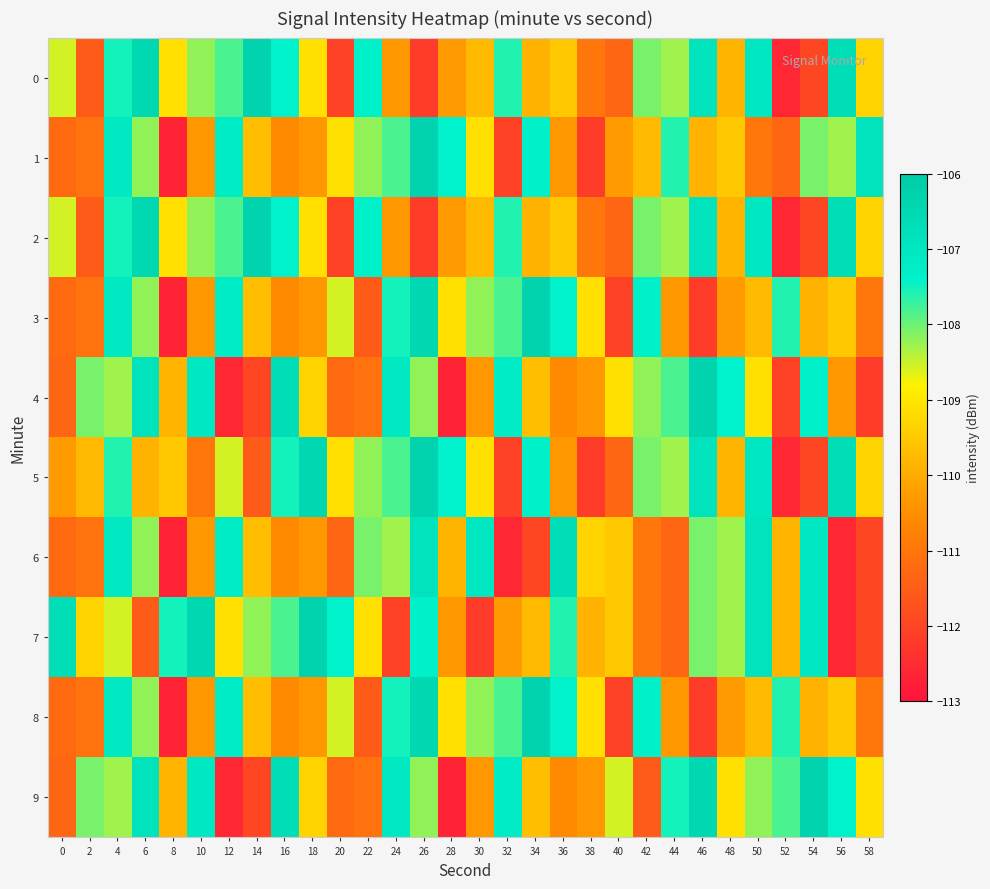

Reading left to right, transcribe all the data shown in this chart.

0: 0=-108.6	2=-111.5	4=-107.5	6=-106.5	8=-109.1	10=-108.2	12=-107.8	14=-106.3	16=-107.4	18=-109.1	20=-112.1	22=-107.4	24=-110.3	26=-112.2	28=-110.3	30=-109.7	32=-107.6	34=-109.9	36=-109.5	38=-111.0	40=-111.3	42=-108.1	44=-108.3	46=-106.9	48=-109.8	50=-107.1	52=-112.6	54=-112.0	56=-106.7	58=-109.3
1: 0=-111.2	2=-111.1	4=-107.1	6=-108.2	8=-112.7	10=-110.4	12=-107.2	14=-109.7	16=-110.6	18=-110.3	20=-109.1	22=-108.2	24=-107.8	26=-106.3	28=-107.4	30=-109.1	32=-112.1	34=-107.4	36=-110.3	38=-112.2	40=-110.3	42=-109.7	44=-107.6	46=-109.9	48=-109.5	50=-111.0	52=-111.3	54=-108.1	56=-108.3	58=-106.9
2: 0=-108.6	2=-111.5	4=-107.5	6=-106.5	8=-109.1	10=-108.2	12=-107.8	14=-106.3	16=-107.4	18=-109.1	20=-112.1	22=-107.4	24=-110.3	26=-112.2	28=-110.3	30=-109.7	32=-107.6	34=-109.9	36=-109.5	38=-111.0	40=-111.3	42=-108.1	44=-108.3	46=-106.9	48=-109.8	50=-107.1	52=-112.6	54=-112.0	56=-106.7	58=-109.3
3: 0=-111.2	2=-111.1	4=-107.1	6=-108.2	8=-112.7	10=-110.4	12=-107.2	14=-109.7	16=-110.6	18=-110.3	20=-108.6	22=-111.5	24=-107.5	26=-106.5	28=-109.1	30=-108.2	32=-107.8	34=-106.3	36=-107.4	38=-109.1	40=-112.1	42=-107.4	44=-110.3	46=-112.2	48=-110.3	50=-109.7	52=-107.6	54=-109.9	56=-109.5	58=-111.0
4: 0=-111.3	2=-108.1	4=-108.3	6=-106.9	8=-109.8	10=-107.1	12=-112.6	14=-112.0	16=-106.7	18=-109.3	20=-111.2	22=-111.1	24=-107.1	26=-108.2	28=-112.7	30=-110.4	32=-107.2	34=-109.7	36=-110.6	38=-110.3	40=-109.1	42=-108.2	44=-107.8	46=-106.3	48=-107.4	50=-109.1	52=-112.1	54=-107.4	56=-110.3	58=-112.2
5: 0=-110.3	2=-109.7	4=-107.6	6=-109.9	8=-109.5	10=-111.0	12=-108.6	14=-111.5	16=-107.5	18=-106.5	20=-109.1	22=-108.2	24=-107.8	26=-106.3	28=-107.4	30=-109.1	32=-112.1	34=-107.4	36=-110.3	38=-112.2	40=-111.3	42=-108.1	44=-108.3	46=-106.9	48=-109.8	50=-107.1	52=-112.6	54=-112.0	56=-106.7	58=-109.3
6: 0=-111.2	2=-111.1	4=-107.1	6=-108.2	8=-112.7	10=-110.4	12=-107.2	14=-109.7	16=-110.6	18=-110.3	20=-111.3	22=-108.1	24=-108.3	26=-106.9	28=-109.8	30=-107.1	32=-112.6	34=-112.0	36=-106.7	38=-109.3	40=-109.5	42=-111.0	44=-111.3	46=-108.1	48=-108.3	50=-106.9	52=-109.8	54=-107.1	56=-112.6	58=-112.0
7: 0=-106.7	2=-109.3	4=-108.6	6=-111.5	8=-107.5	10=-106.5	12=-109.1	14=-108.2	16=-107.8	18=-106.3	20=-107.4	22=-109.1	24=-112.1	26=-107.4	28=-110.3	30=-112.2	32=-110.3	34=-109.7	36=-107.6	38=-109.9	40=-109.5	42=-111.0	44=-111.3	46=-108.1	48=-108.3	50=-106.9	52=-109.8	54=-107.1	56=-112.6	58=-112.0
8: 0=-111.2	2=-111.1	4=-107.1	6=-108.2	8=-112.7	10=-110.4	12=-107.2	14=-109.7	16=-110.6	18=-110.3	20=-108.6	22=-111.5	24=-107.5	26=-106.5	28=-109.1	30=-108.2	32=-107.8	34=-106.3	36=-107.4	38=-109.1	40=-112.1	42=-107.4	44=-110.3	46=-112.2	48=-110.3	50=-109.7	52=-107.6	54=-109.9	56=-109.5	58=-111.0
9: 0=-111.3	2=-108.1	4=-108.3	6=-106.9	8=-109.8	10=-107.1	12=-112.6	14=-112.0	16=-106.7	18=-109.3	20=-111.2	22=-111.1	24=-107.1	26=-108.2	28=-112.7	30=-110.4	32=-107.2	34=-109.7	36=-110.6	38=-110.3	40=-108.6	42=-111.5	44=-107.5	46=-106.5	48=-109.1	50=-108.2	52=-107.8	54=-106.3	56=-107.4	58=-109.1